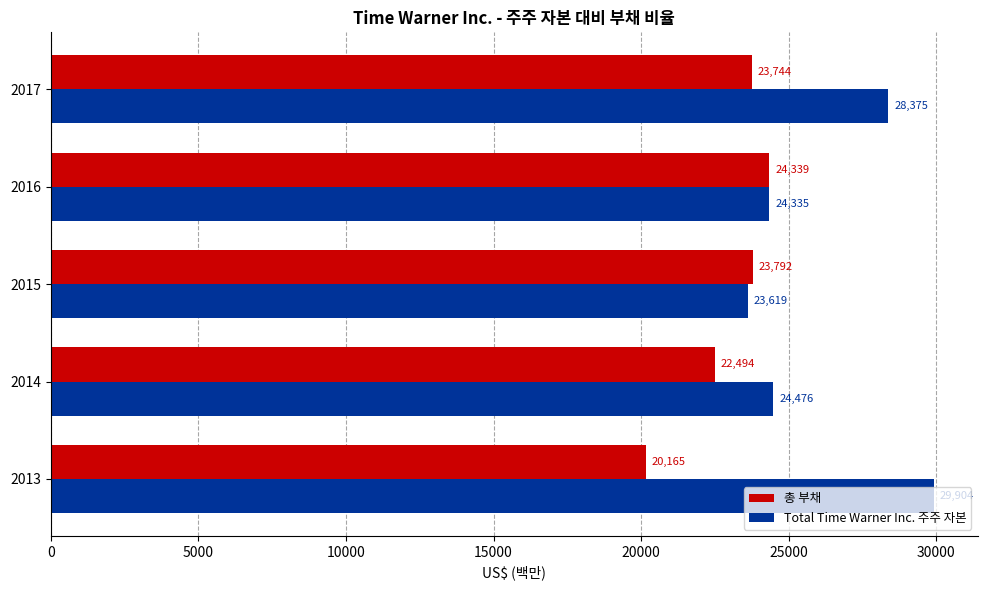

At how many categories does at least one series exceed 24930?

2